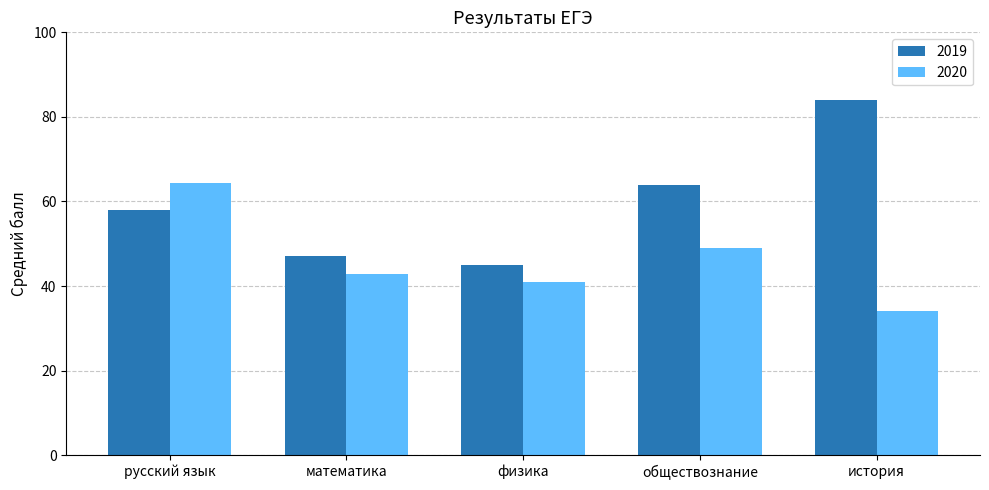

At обществознание, list the series in order from smallest to largest.

2020, 2019